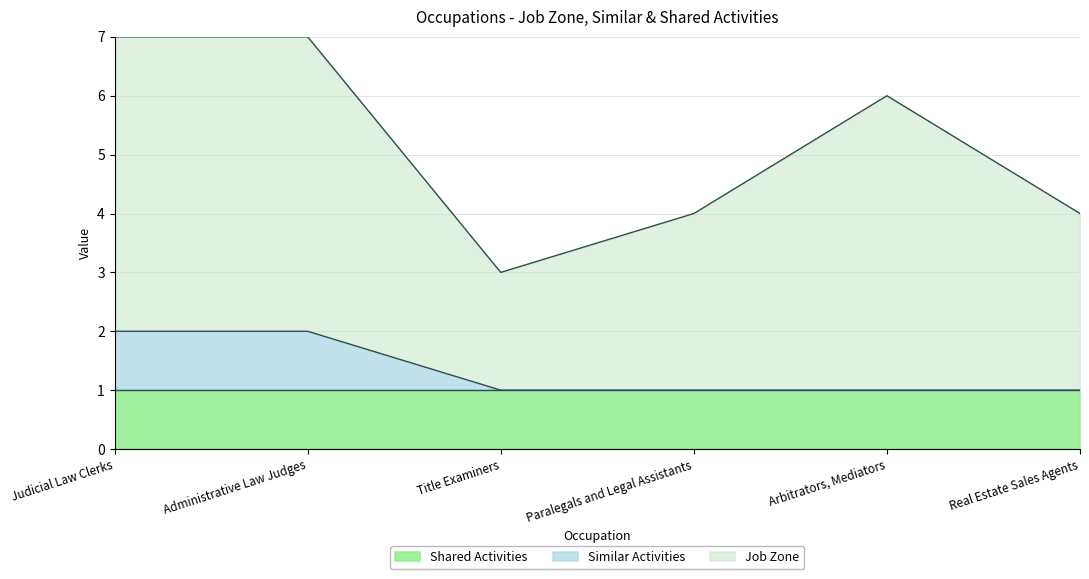

Is the value of Job Zone at Title Examiners greater than the value of Shared Activities at Arbitrators, Mediators?

Yes